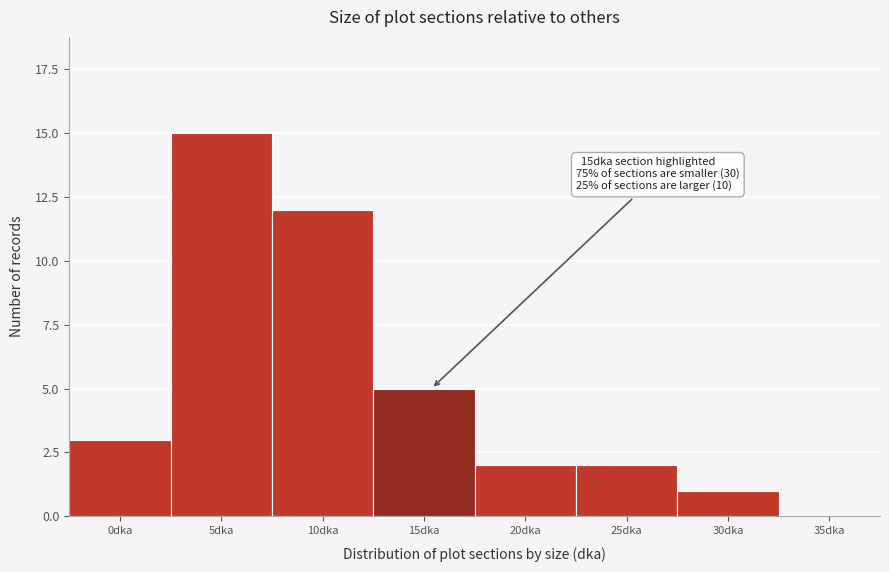

Reading left to right, what are all the values shown in this chart?

0dka=3	5dka=15	10dka=12	15dka=5	20dka=2	25dka=2	30dka=1	35dka=0